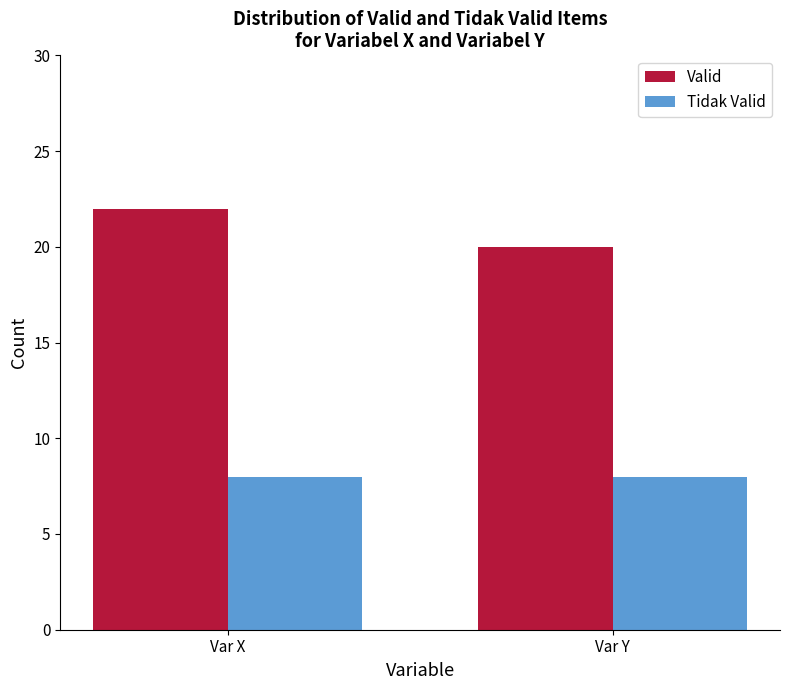

What is the value of the Valid bar at the 1st from the left?

22